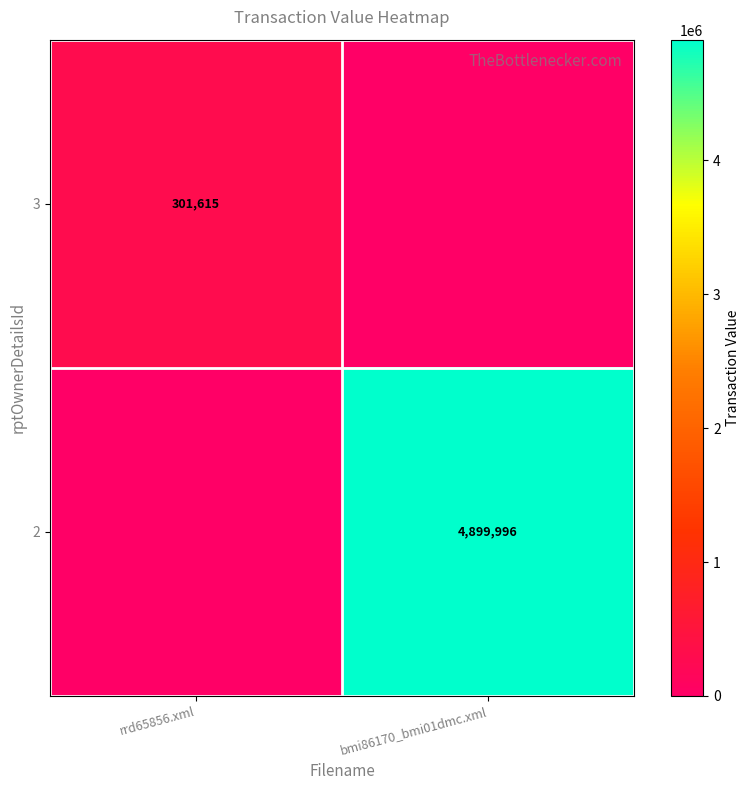

How many series are shown in this chart?

2